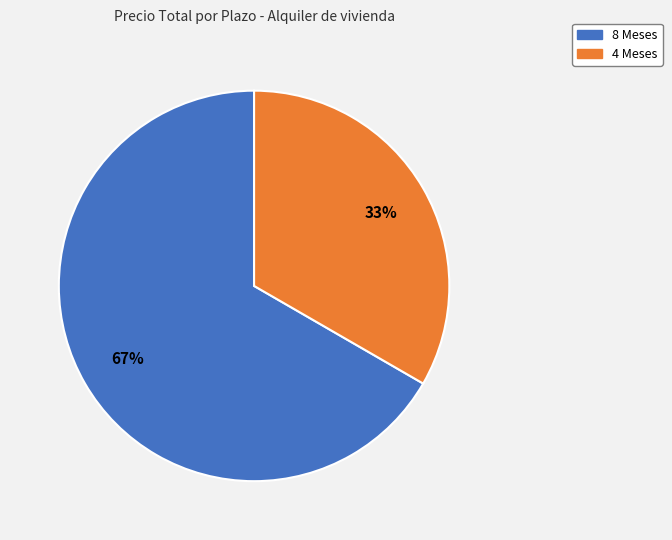

How many slices are in this pie chart?

2